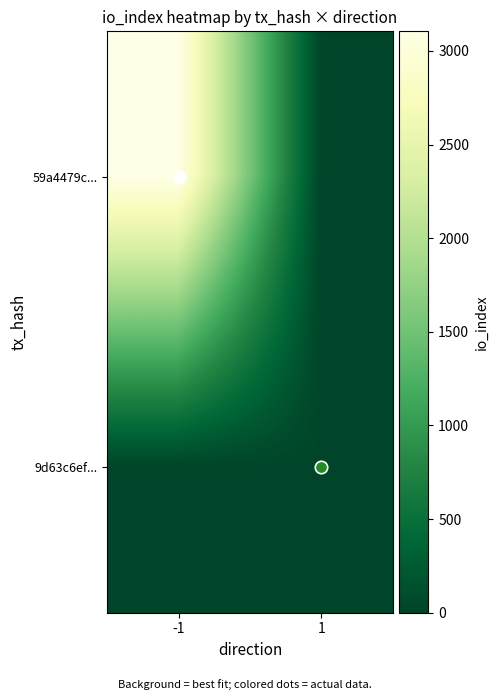

Reading right to left, list all the values displayed in this chart.

59a4479c...: 1=0	-1=3105
9d63c6ef...: 1=3	-1=0